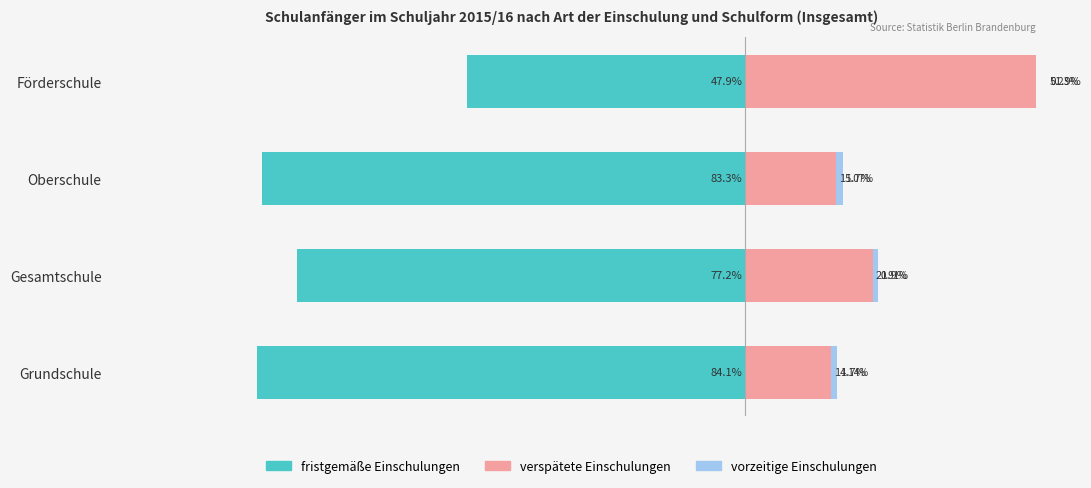

Reading left to right, transcribe all the data shown in this chart.

fristgemäße Einschulungen: -84.1	-77.2	-83.3	-47.9
verspätete Einschulungen: 14.7	21.9	15.7	51.9
vorzeitige Einschulungen: 1.1	0.9	1.1	0.2